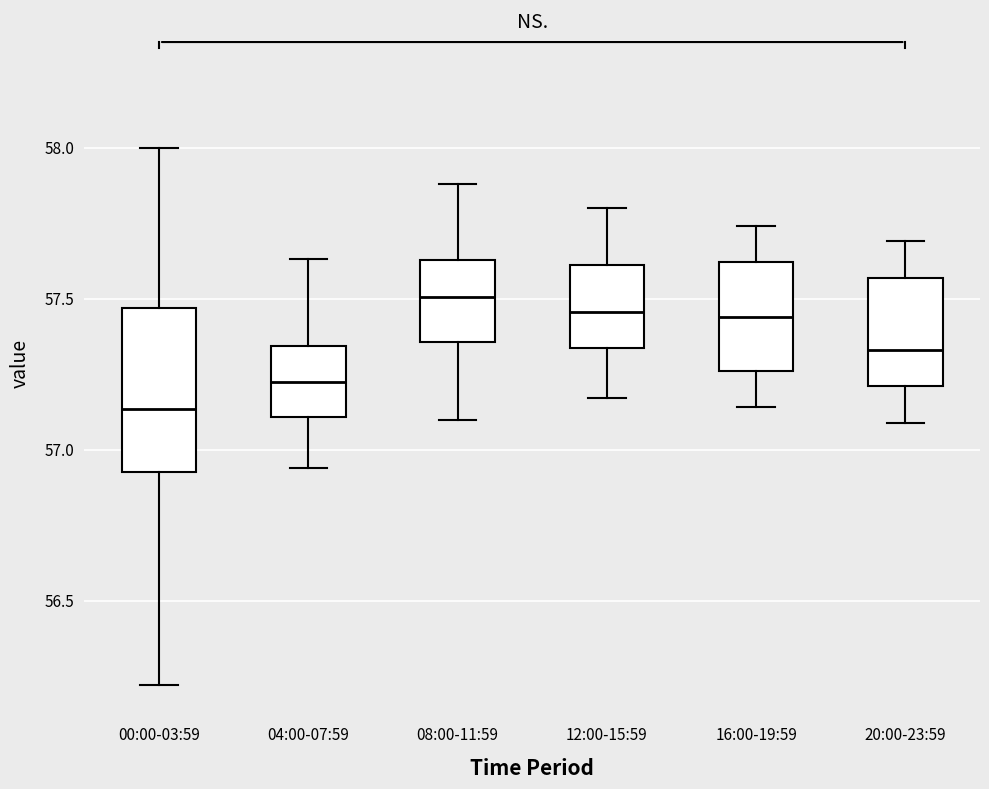

Reading left to right, transcribe this box plot: for each box, give where its median line is, the range the box spans, and where its two whiskers end, as read against the y-axis. The values are not printed on the chart, so give them approximately, as read against the axis.

00:00-03:59: median 57.15, box 56.95 to 57.45, whiskers 56.20 to 58.00
04:00-07:59: median 57.25, box 57.10 to 57.35, whiskers 56.95 to 57.65
08:00-11:59: median 57.50, box 57.35 to 57.65, whiskers 57.10 to 57.90
12:00-15:59: median 57.45, box 57.35 to 57.60, whiskers 57.15 to 57.80
16:00-19:59: median 57.45, box 57.25 to 57.60, whiskers 57.15 to 57.75
20:00-23:59: median 57.35, box 57.20 to 57.55, whiskers 57.10 to 57.70